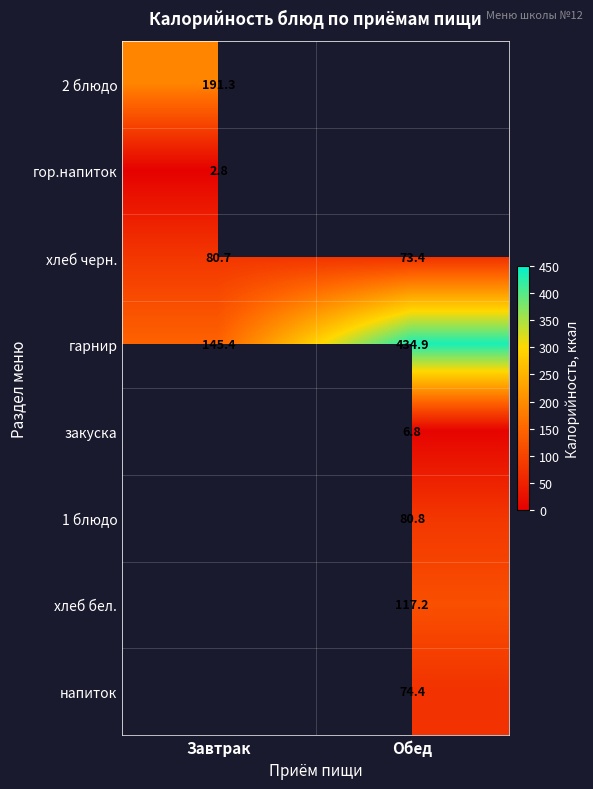

The value of напиток at Обед is 112.4. True or false?

False